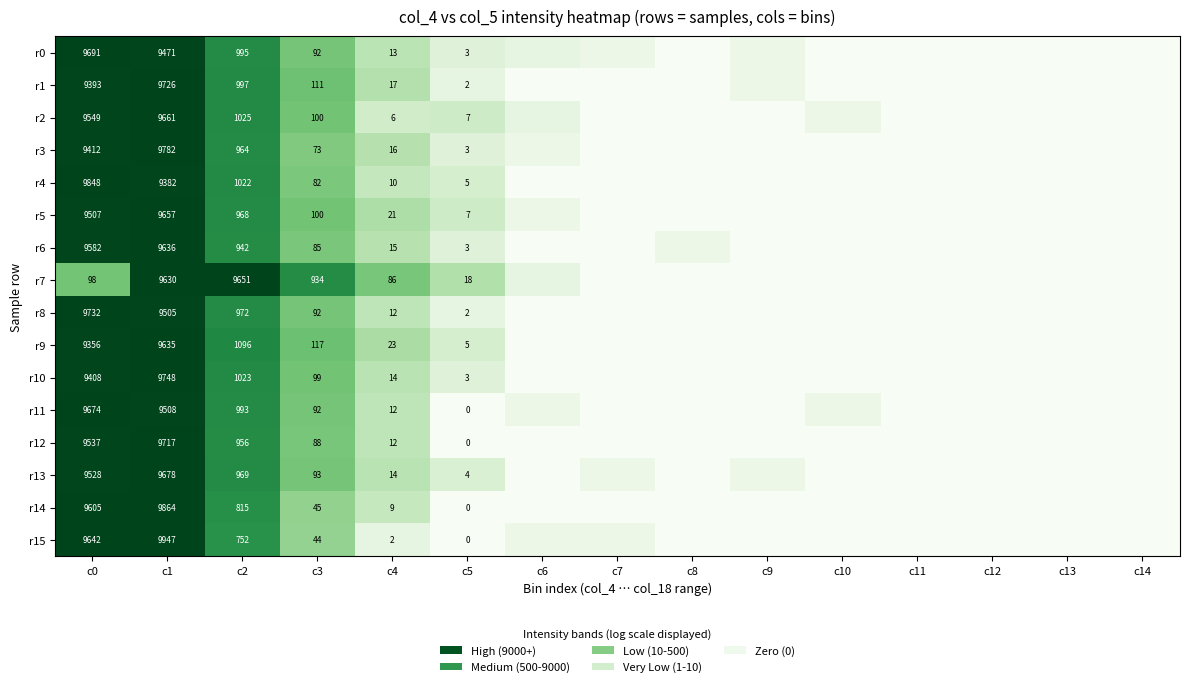

Between c1 and c12, which series saw the biggest shift?

r15